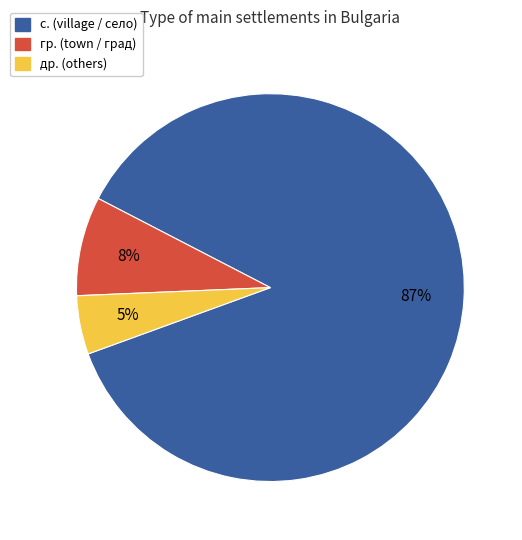

To the nearest percent, what percentage of the pie is с. (village / село)?

87%